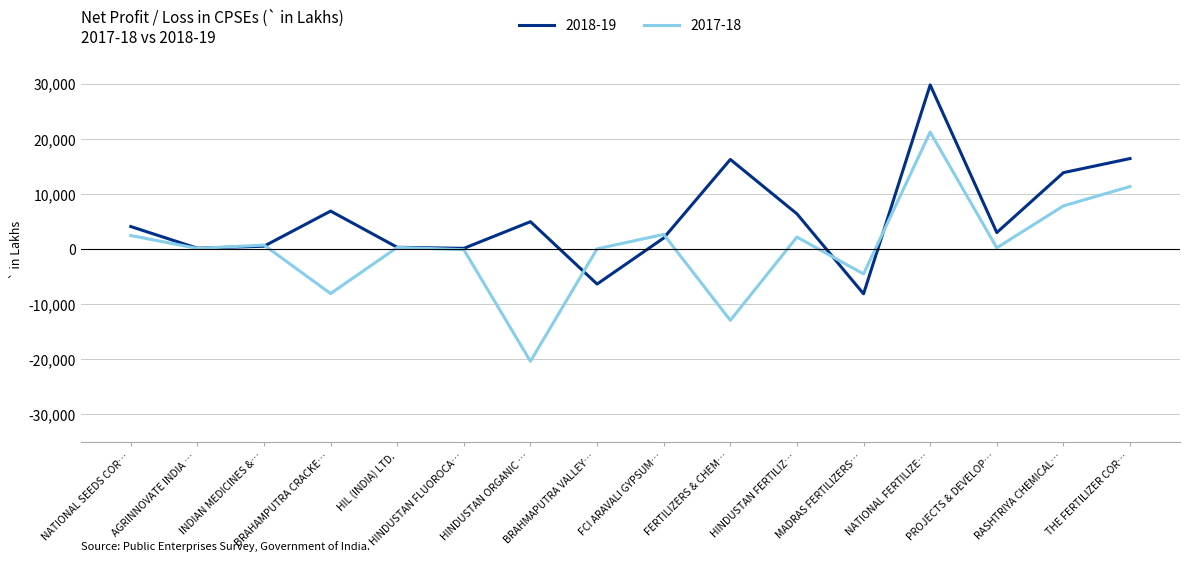

Which series has the widest spread of values?

2017-18